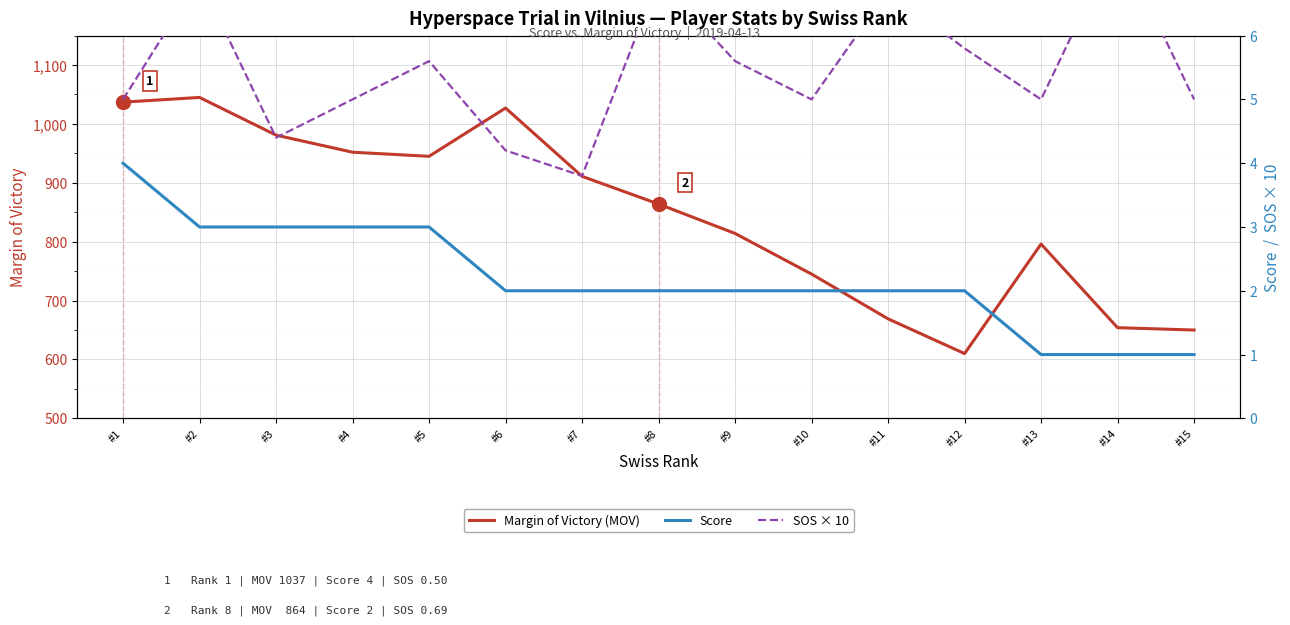

How many interior local valleys does the SOS × 10 series have?

4